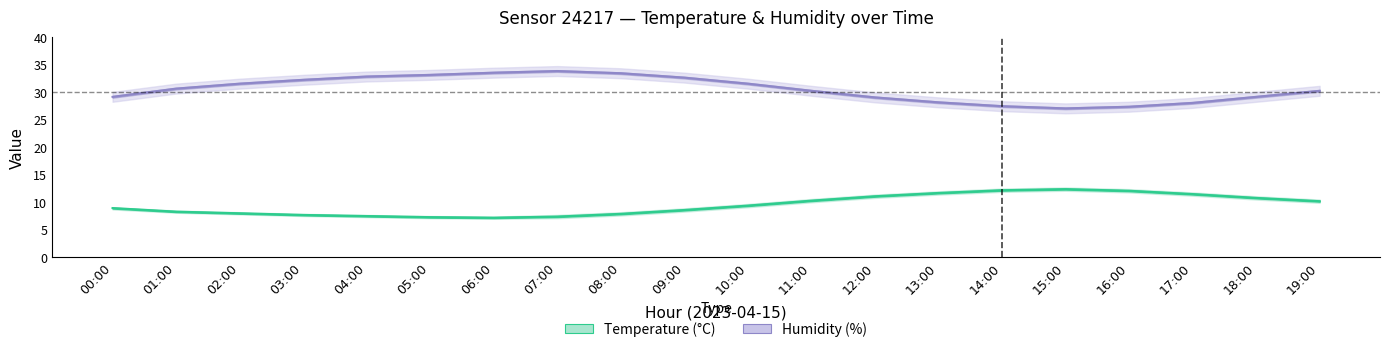

What is the label of the 1st point from the right?

19:00